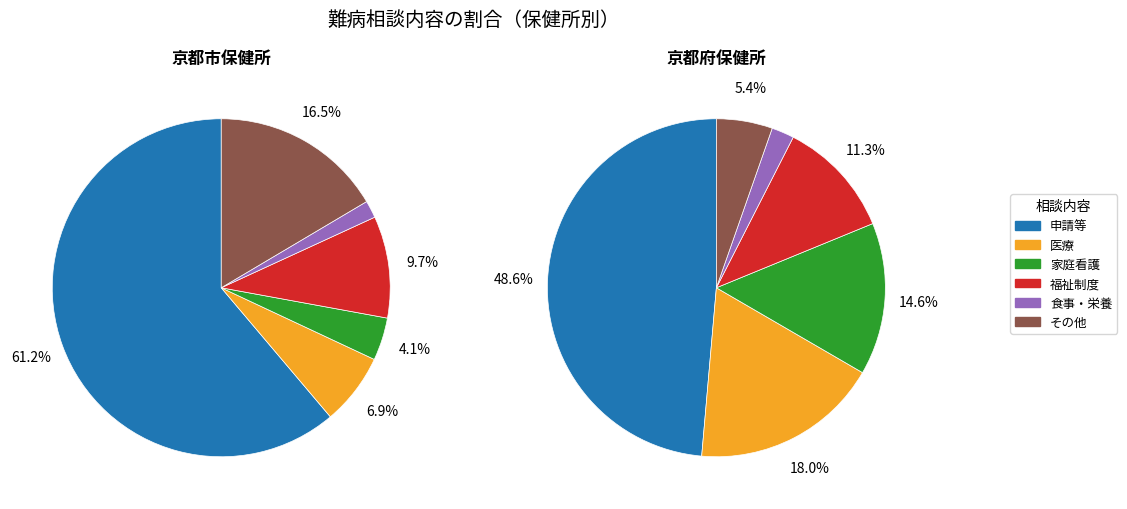

To the nearest percent, what is the difference between the largest and smallest slice percentages?

46%